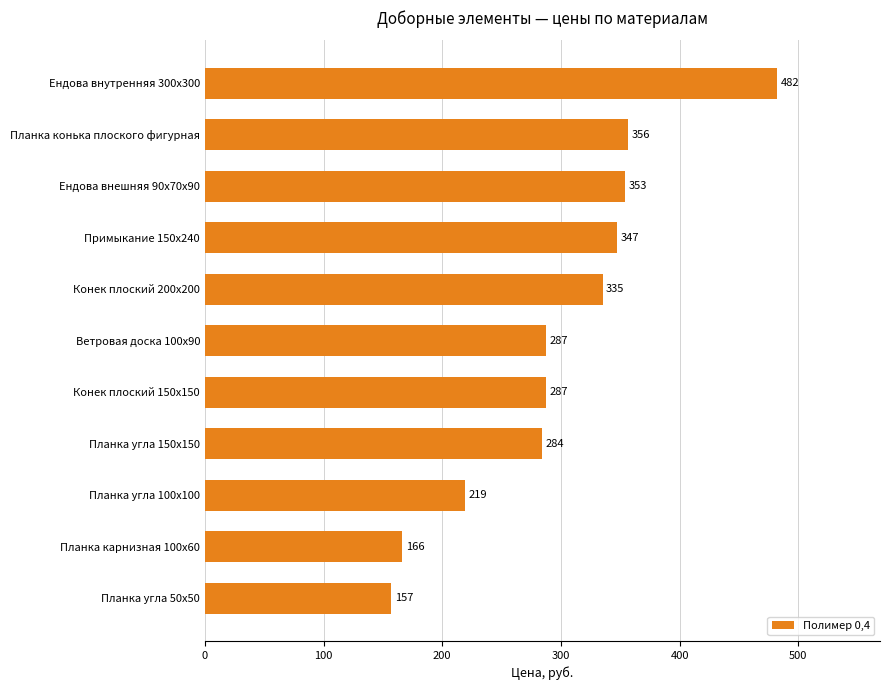

Which has a higher value, Примыкание 150х240 or Ветровая доска 100х90?

Примыкание 150х240